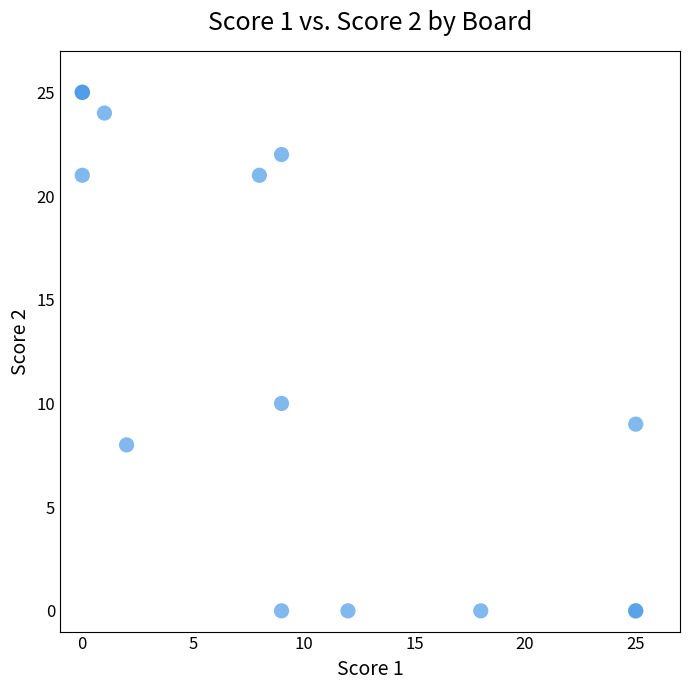

What Y value in the scatter plot is closest to 12?

10